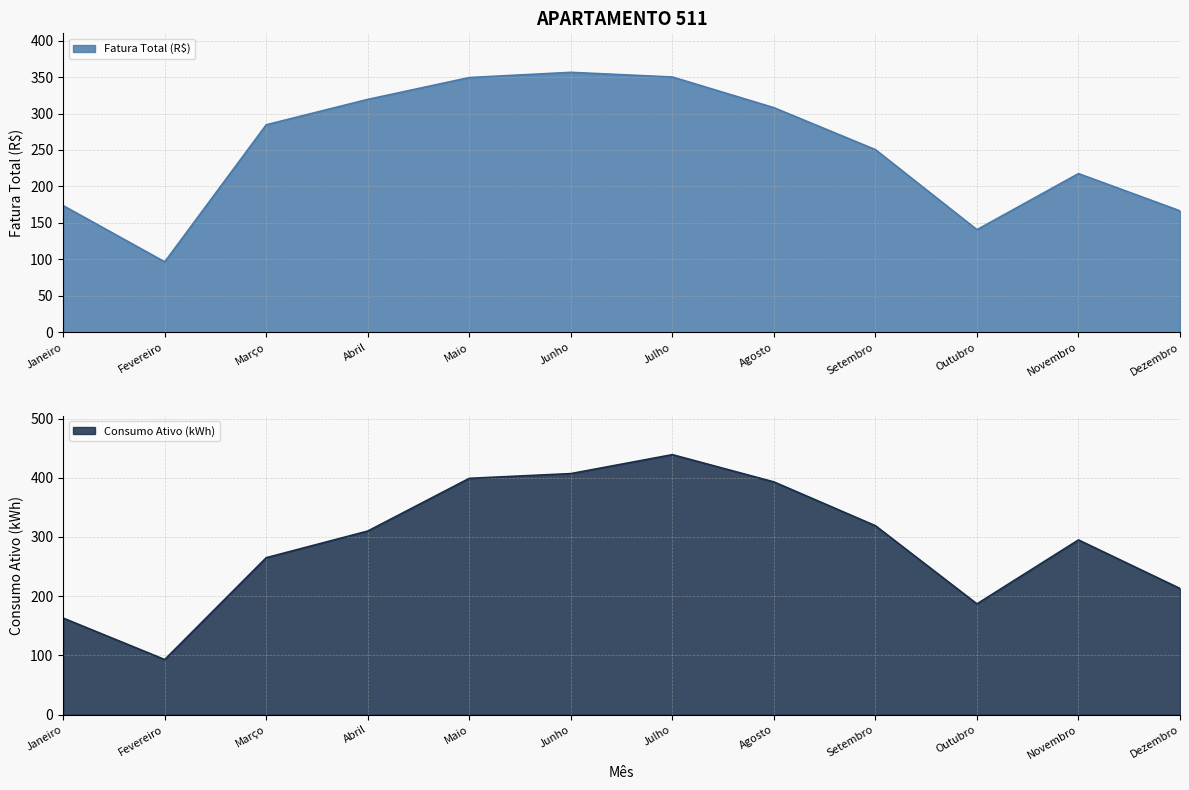

Reading left to right, transcribe all the data shown in this chart.

Fatura Total (R$): Janeiro=173.7	Fevereiro=96.6	Março=284.5	Abril=319.4	Maio=349.3	Junho=356.5	Julho=350.1	Agosto=308.0	Setembro=250.5	Outubro=140.7	Novembro=217.6	Dezembro=166.5
Consumo Ativo (kWh): Janeiro=163.0	Fevereiro=93.0	Março=265.0	Abril=310.0	Maio=399.0	Junho=407.0	Julho=439.0	Agosto=393.0	Setembro=319.0	Outubro=187.0	Novembro=295.0	Dezembro=213.0